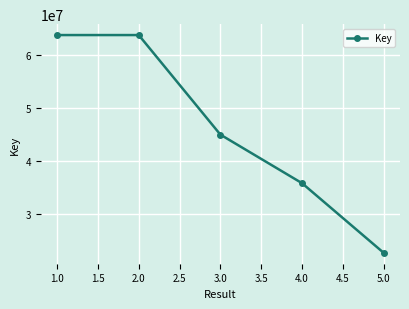

What is the smallest value displayed?

22773612